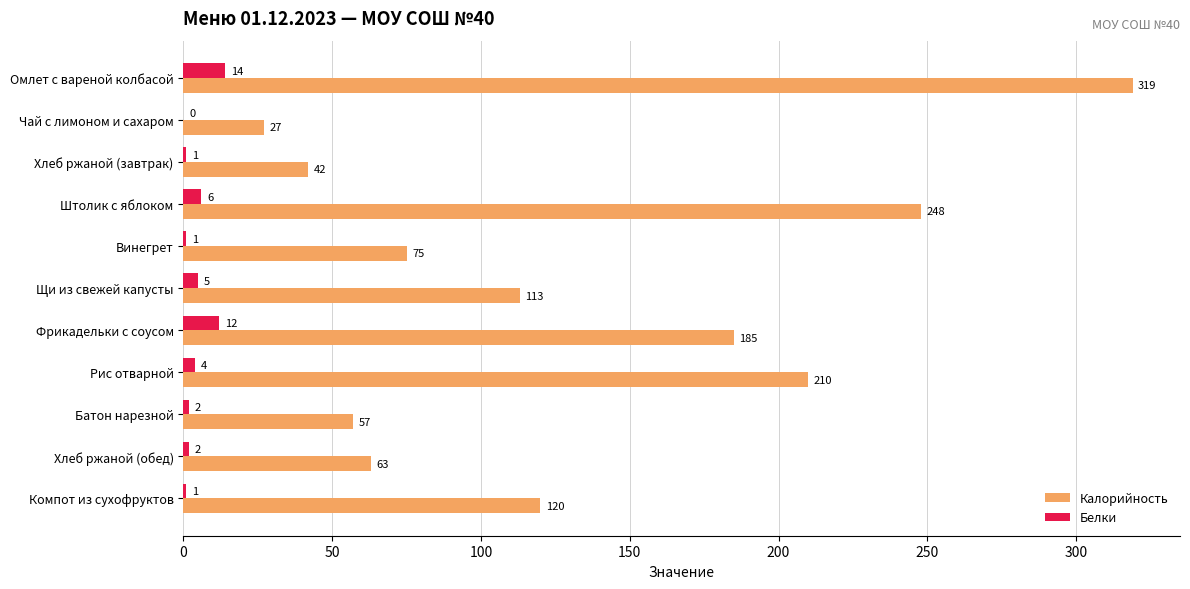

Which series changed the most between Чай с лимоном и сахаром and Батон нарезной?

Калорийность